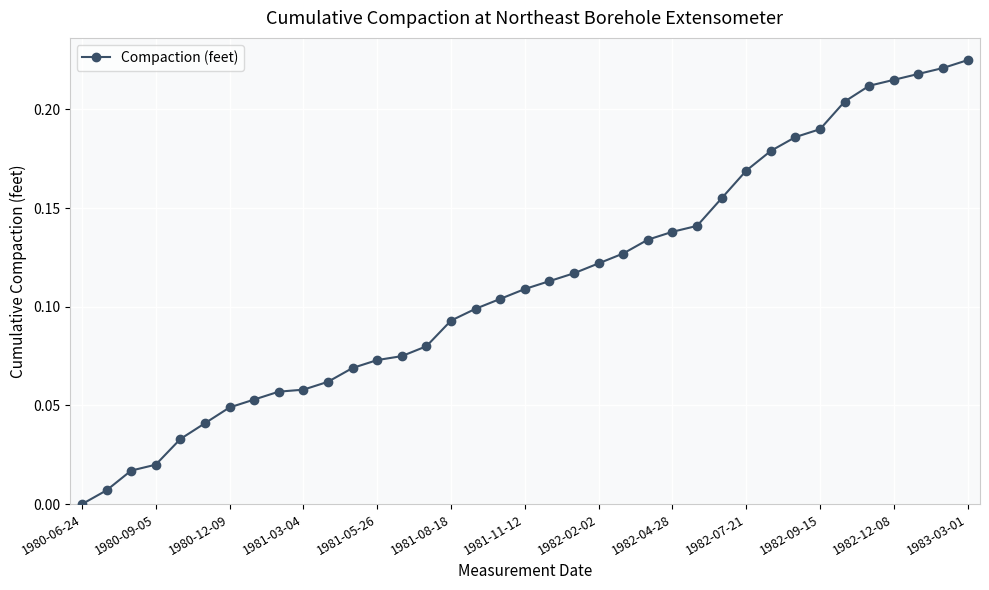

Count the number of data series in this chart.

1